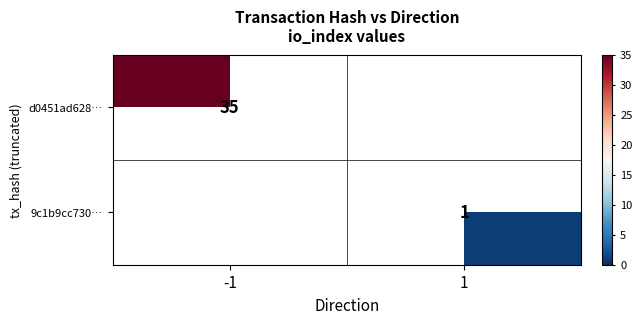

The d0451ad628… series shows 19 at -1. True or false?

False